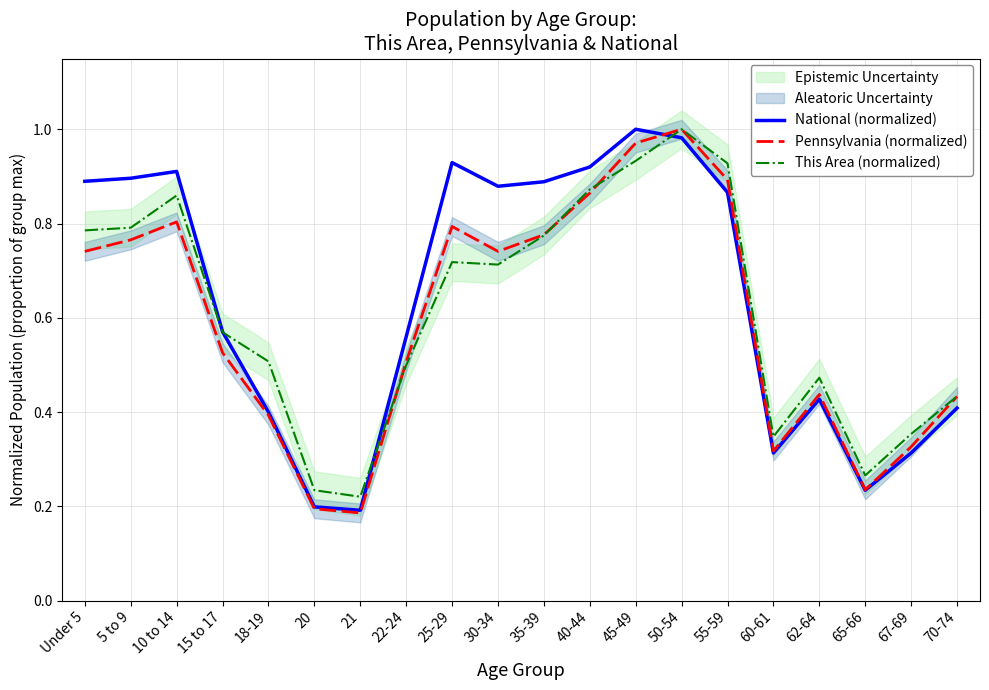

Reading right to left, transcribe all the data shown in this chart.

National (normalized): 0.4	0.3	0.2	0.4	0.3	0.9	1.0	1.0	0.9	0.9	0.9	0.9	0.6	0.2	0.2	0.4	0.6	0.9	0.9	0.9
Pennsylvania (normalized): 0.4	0.3	0.2	0.4	0.3	0.9	1.0	1.0	0.9	0.8	0.7	0.8	0.5	0.2	0.2	0.4	0.5	0.8	0.8	0.7
This Area (normalized): 0.4	0.4	0.3	0.5	0.3	0.9	1.0	0.9	0.9	0.8	0.7	0.7	0.5	0.2	0.2	0.5	0.6	0.9	0.8	0.8